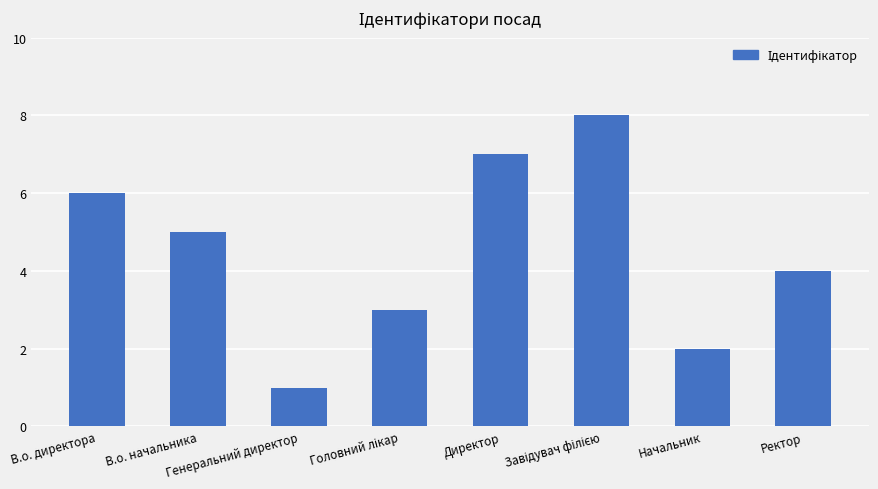

Read the value at Генеральний директор.

1